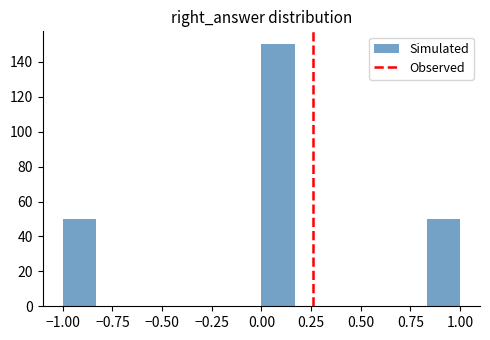

Around what value on the x-axis is the tallest bar? Give the approximate position of its centre, as read against the axis.

0.10